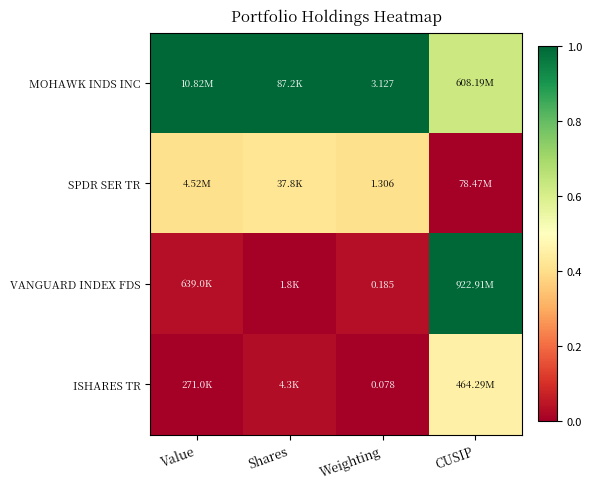

At which category is the sum across all series the highest?

CUSIP